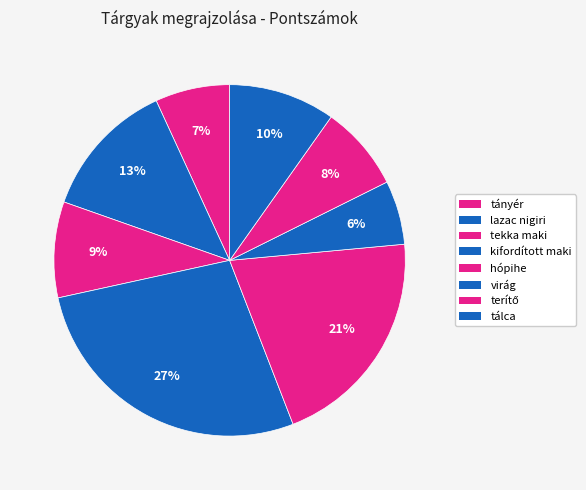

Does any single category account for the majority?

No